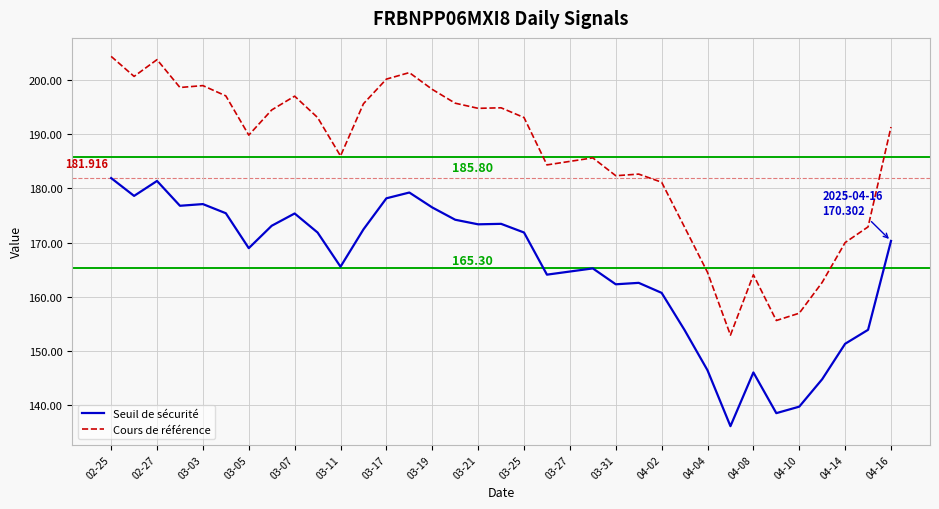

Which series has the widest spread of values?

Cours de référence